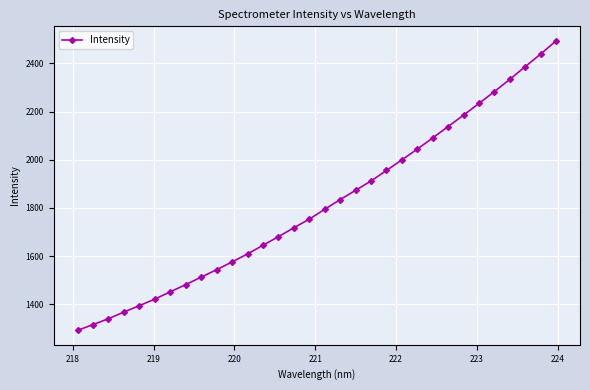

True or false: there are more than 2 points higher than both neighbors.

False